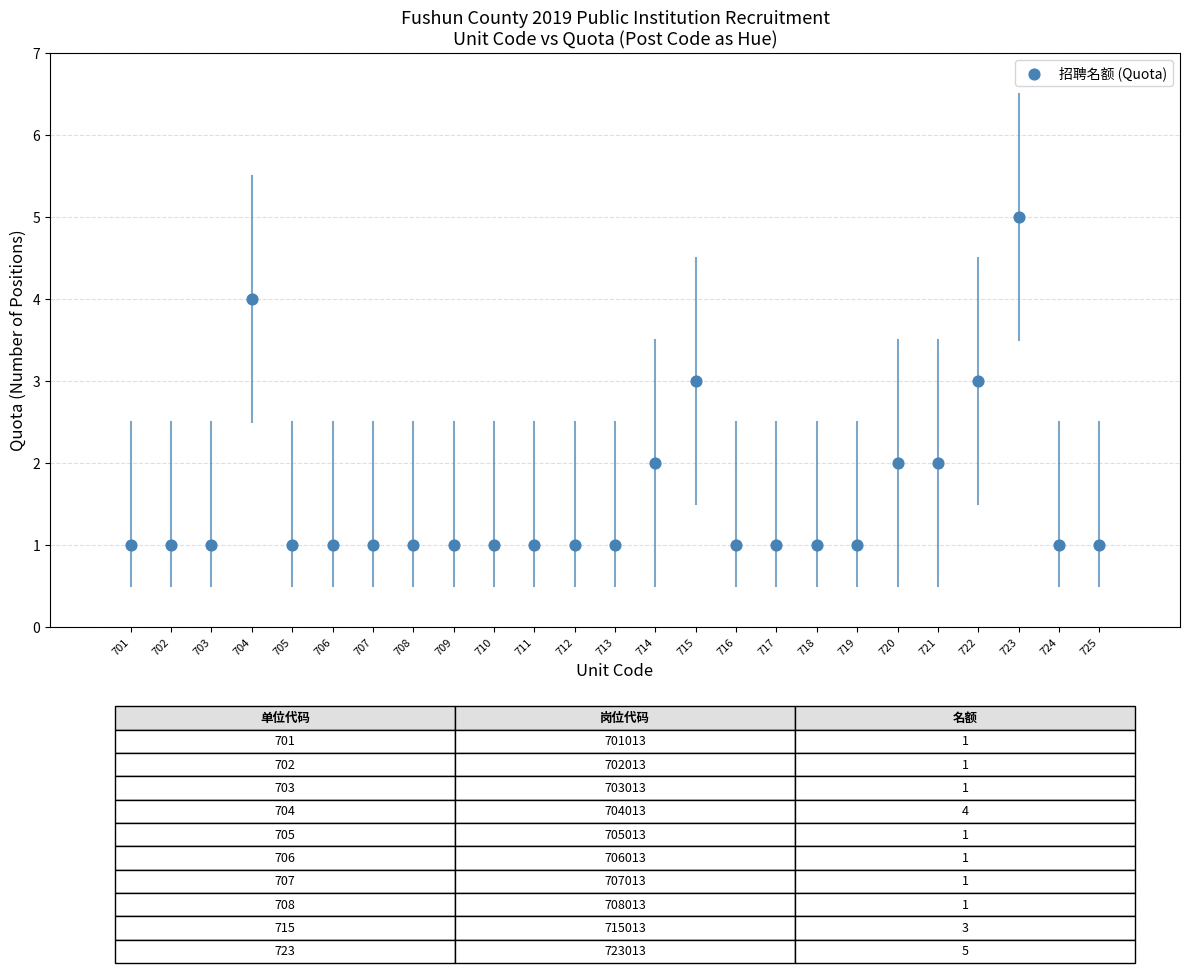

What is the range of Y values (max minus min)?

4